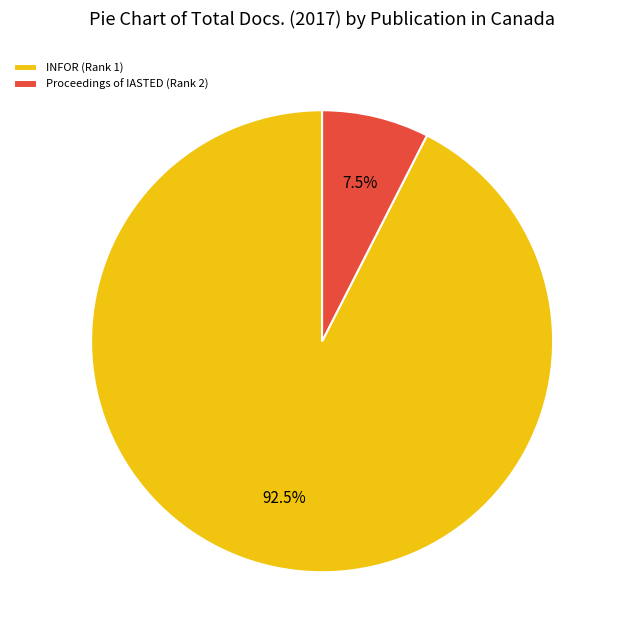

To the nearest percent, what is the combined percentage of Proceedings of IASTED (Rank 2) and INFOR (Rank 1)?

100%